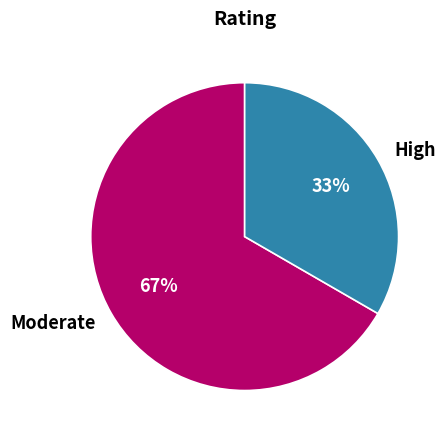

Rank the categories by value from lowest to highest.

High, Moderate